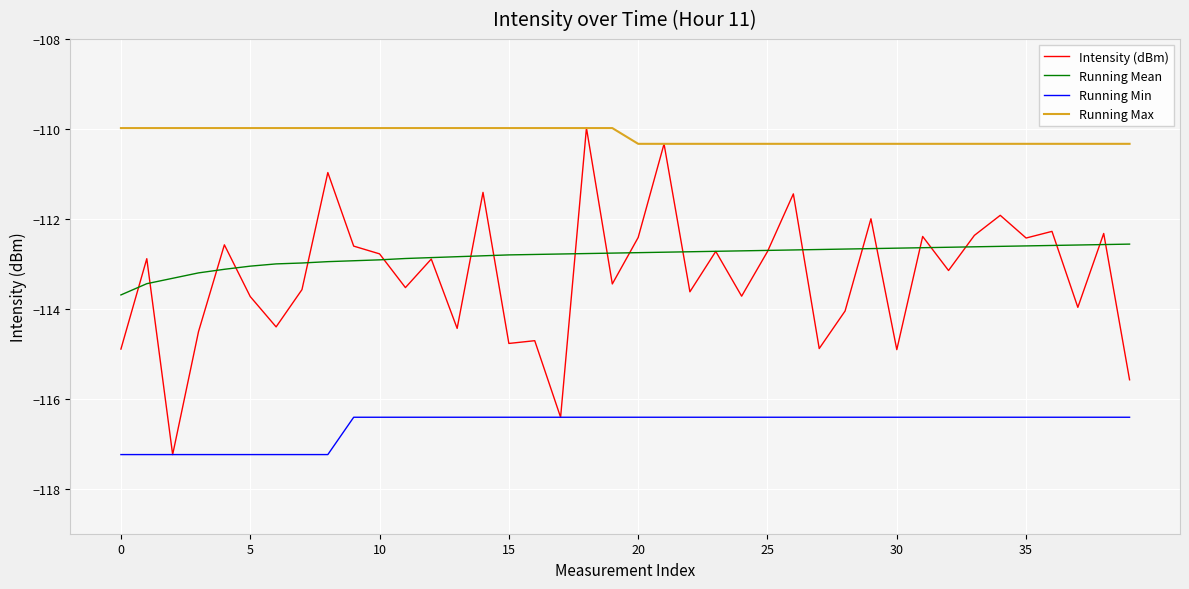

True or false: Running Max and Running Min cross at least once.

False